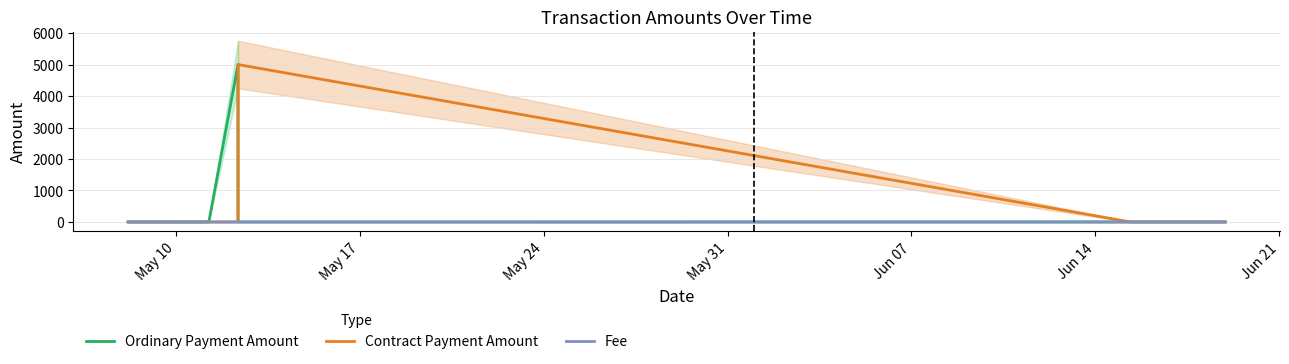

What is the highest value of the Contract Payment Amount series?

5000.8